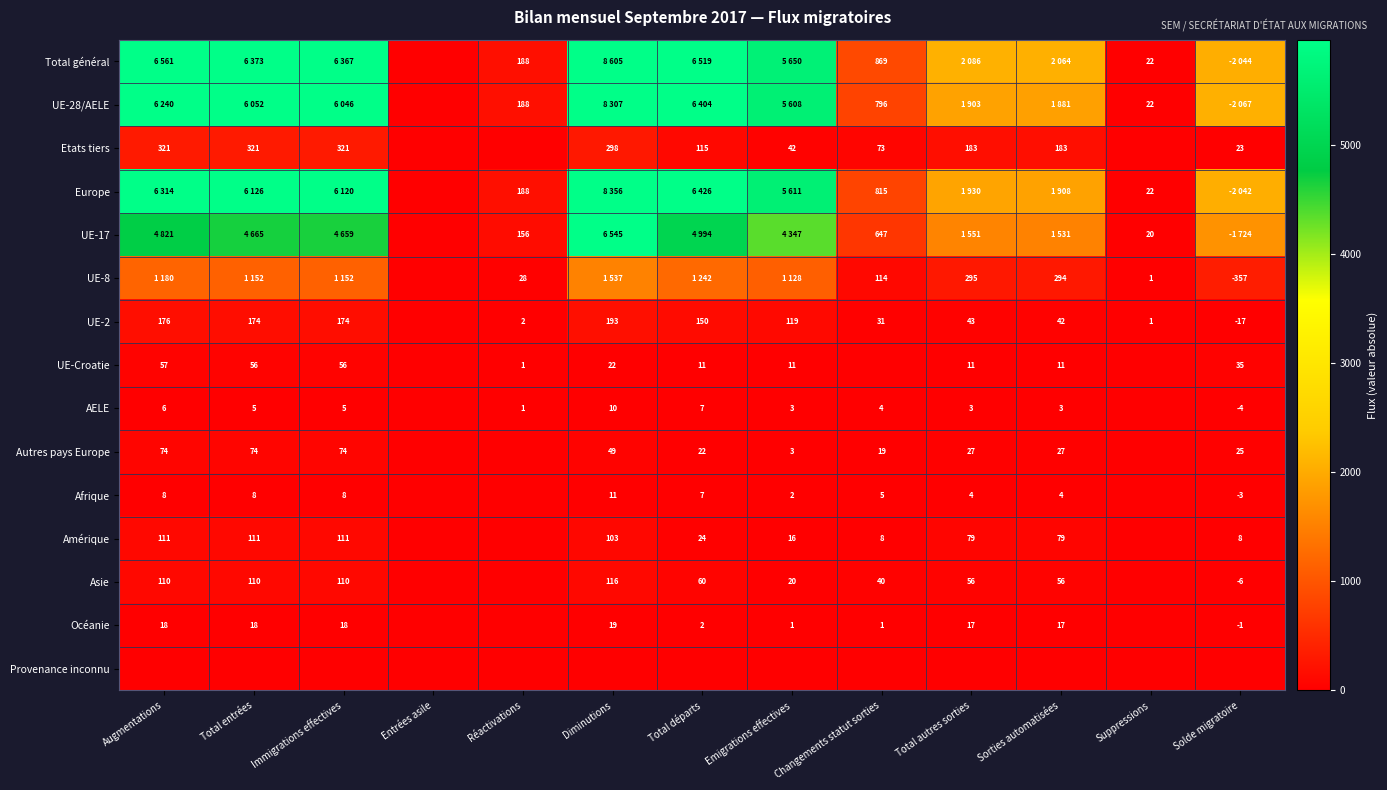

True or false: Amérique has a value of 111 at Immigrations effectives.

True